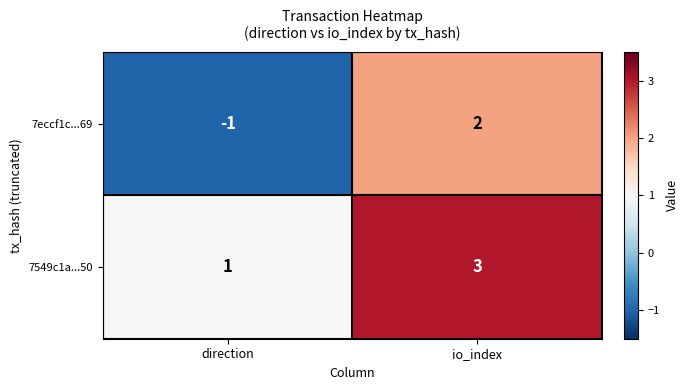

Reading right to left, extract all data points from this chart.

7eccf1c...69: io_index=2	direction=-1
7549c1a...50: io_index=3	direction=1